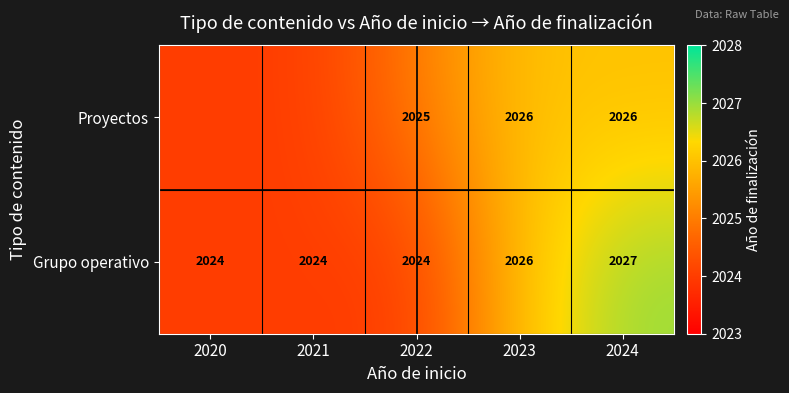

How many data points does each series have?

5